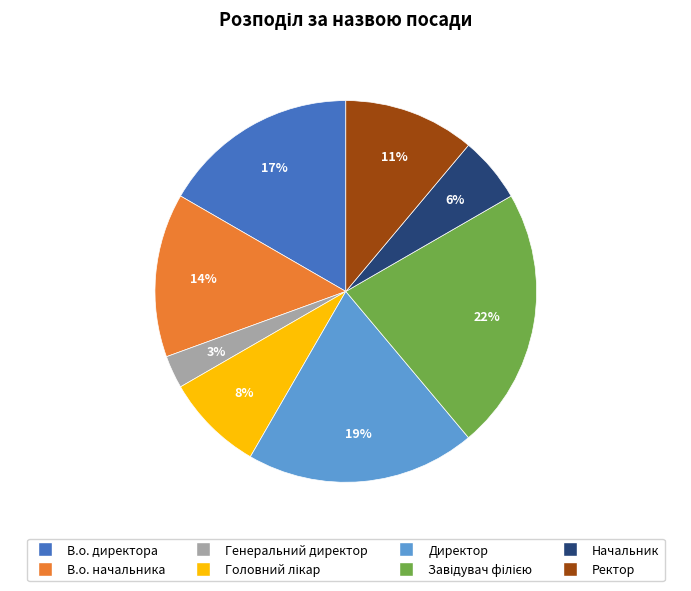

Which slice is the smallest?

Генеральний директор